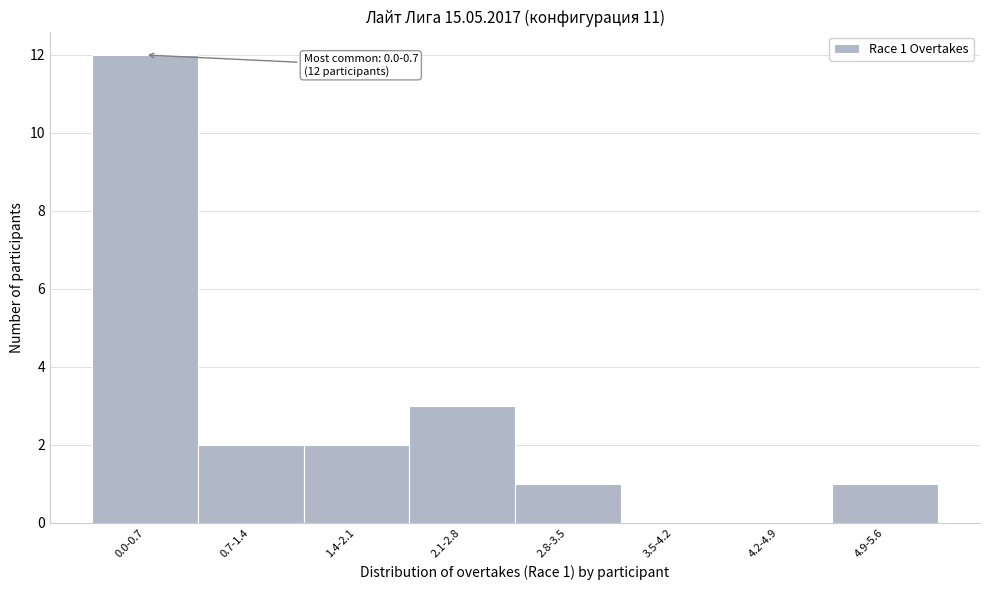

Reading left to right, transcribe all the data shown in this chart.

0.0-0.7=12	0.7-1.4=2	1.4-2.1=2	2.1-2.8=3	2.8-3.5=1	3.5-4.2=0	4.2-4.9=0	4.9-5.6=1